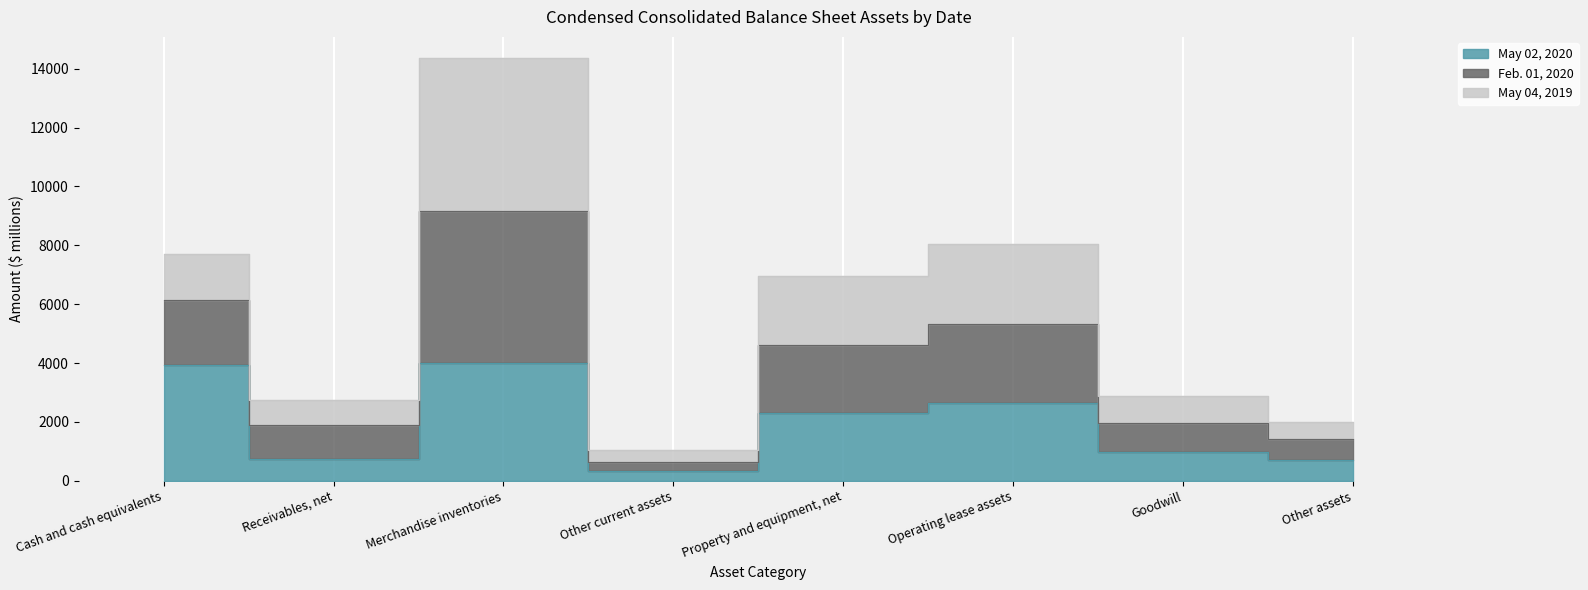

Is it true that May 02, 2020 equals 335 at Other current assets?

True